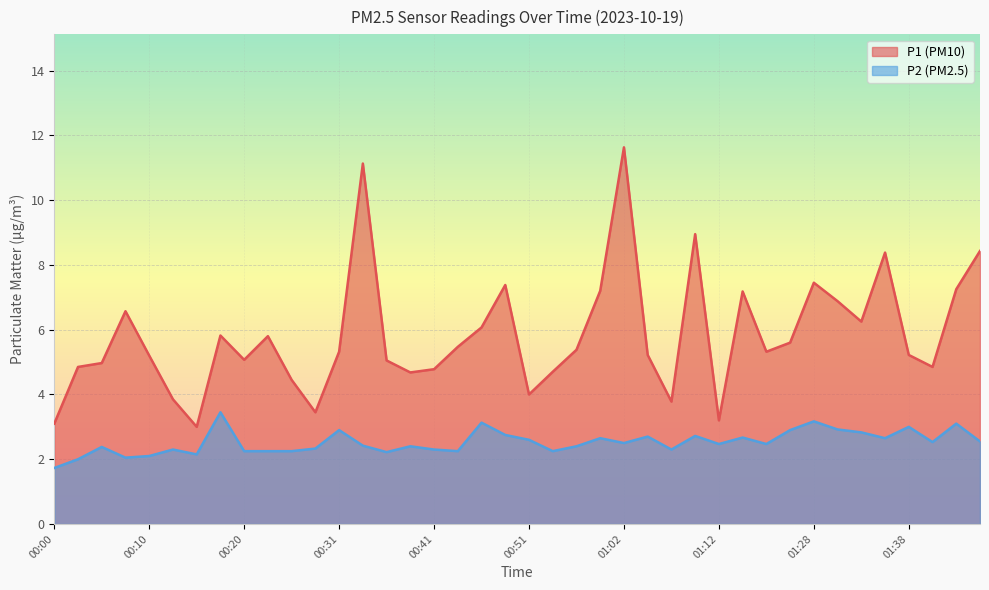

What is the difference between the maximum and second lowest values in the P2 series?

1.5